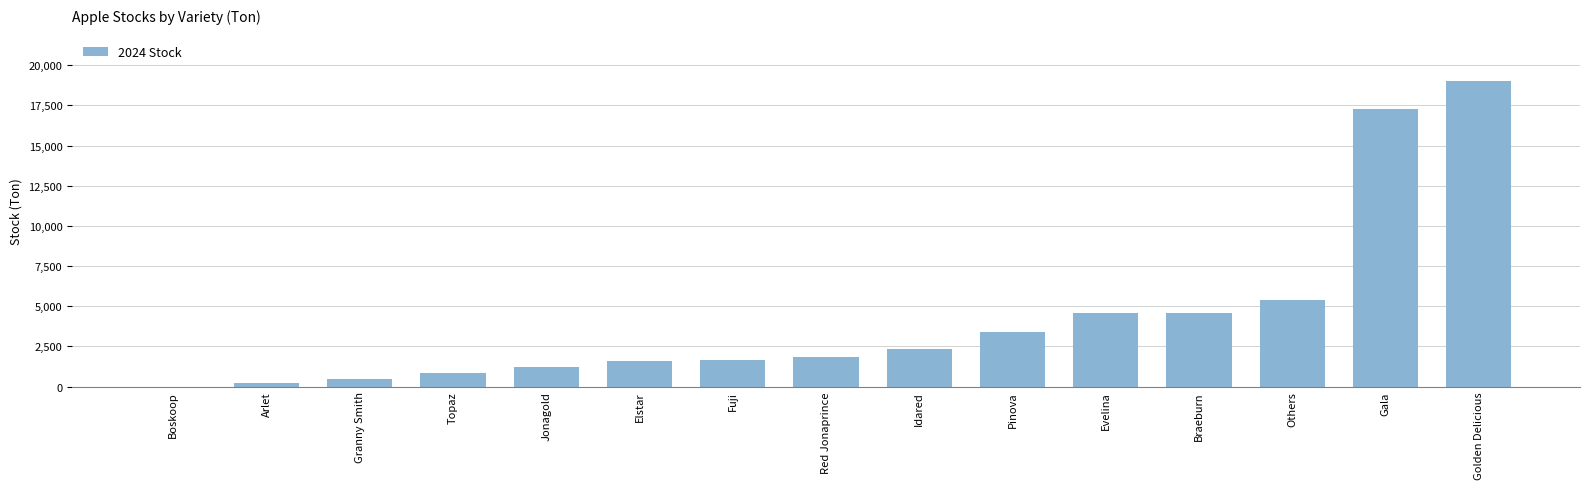

Is it true that the value at Boskoop is -6848.4?

False